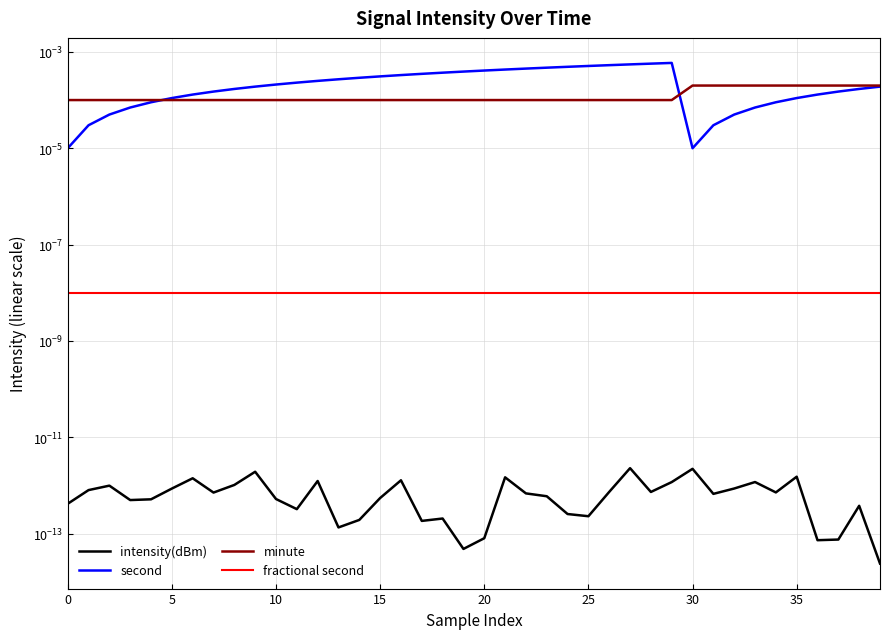

Between 20 and 19, which is larger?

20